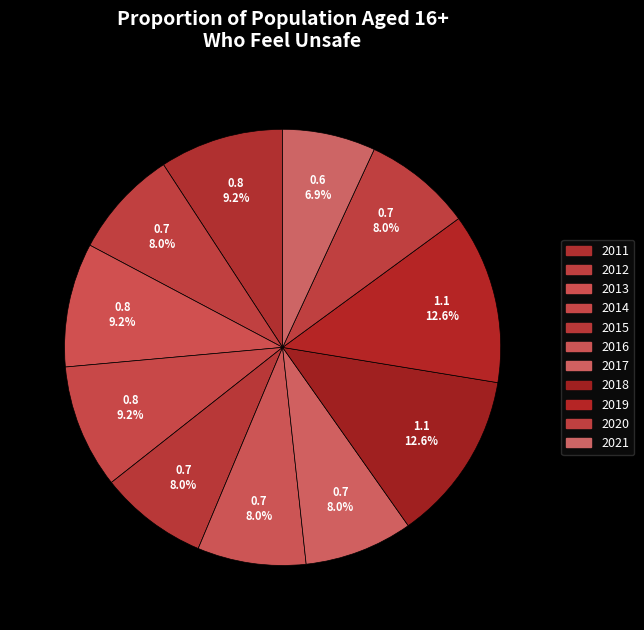

Does 2015 account for over 50% of the chart?

No